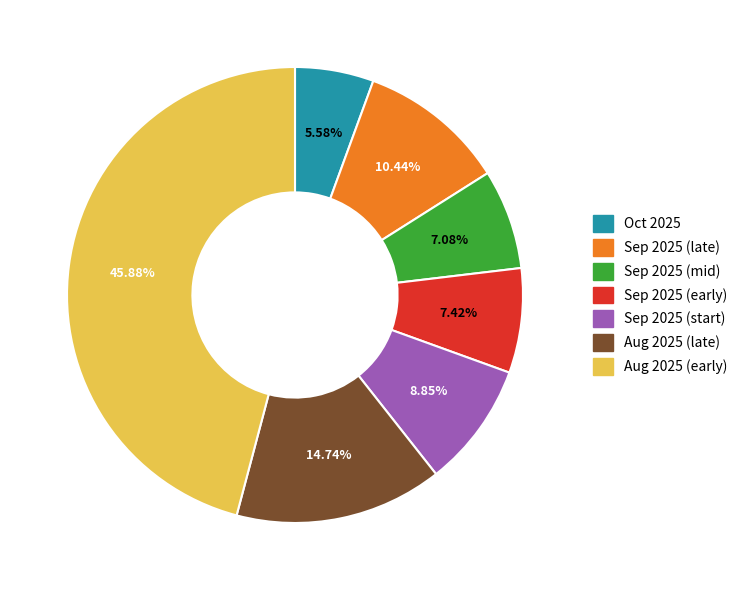

Does any single category account for the majority?

No